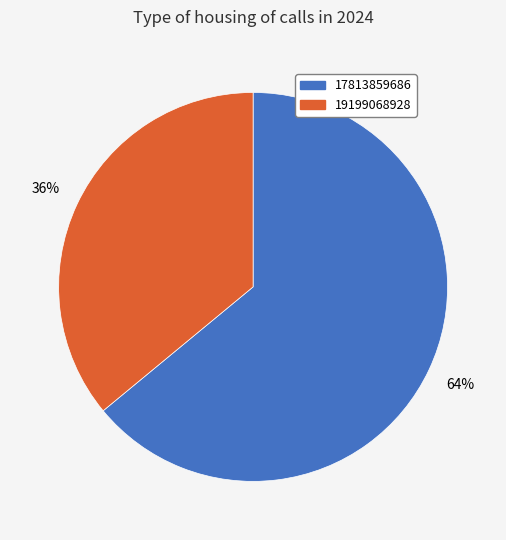

To the nearest percent, what percentage of the pie is 19199068928?

36%